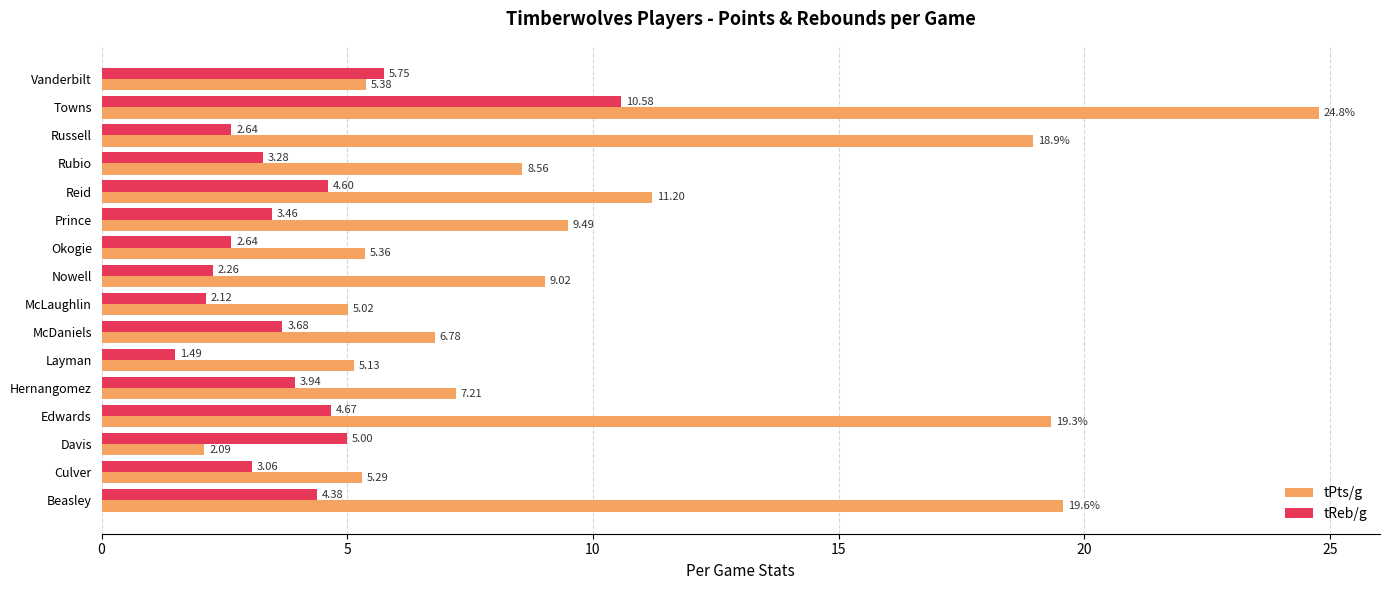

Which series changed the most between Hernangomez and McLaughlin?

tPts/g